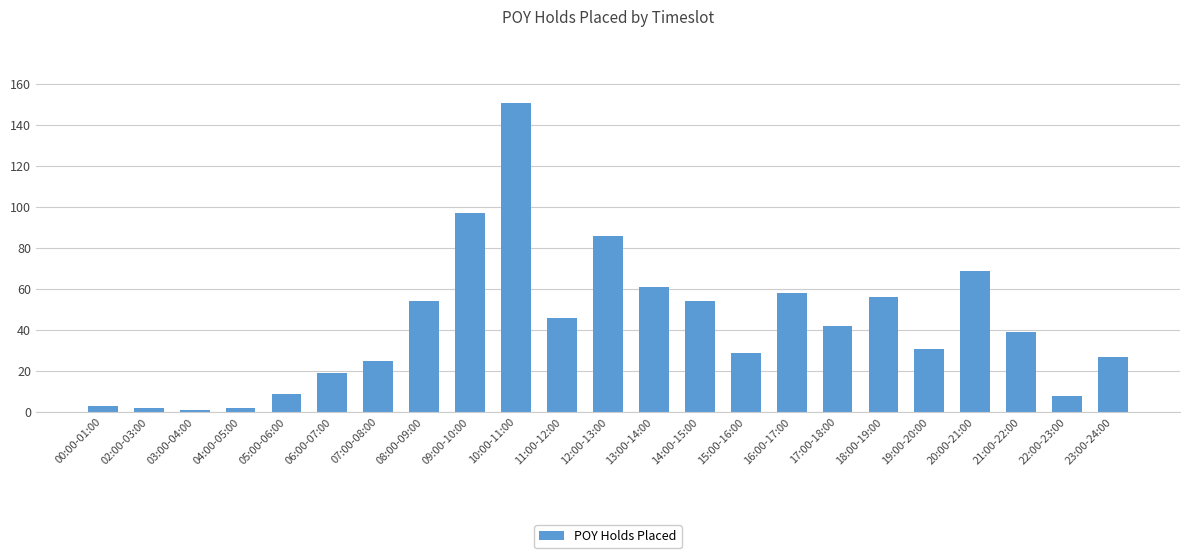

Which category has the highest value across all series?

10:00-11:00